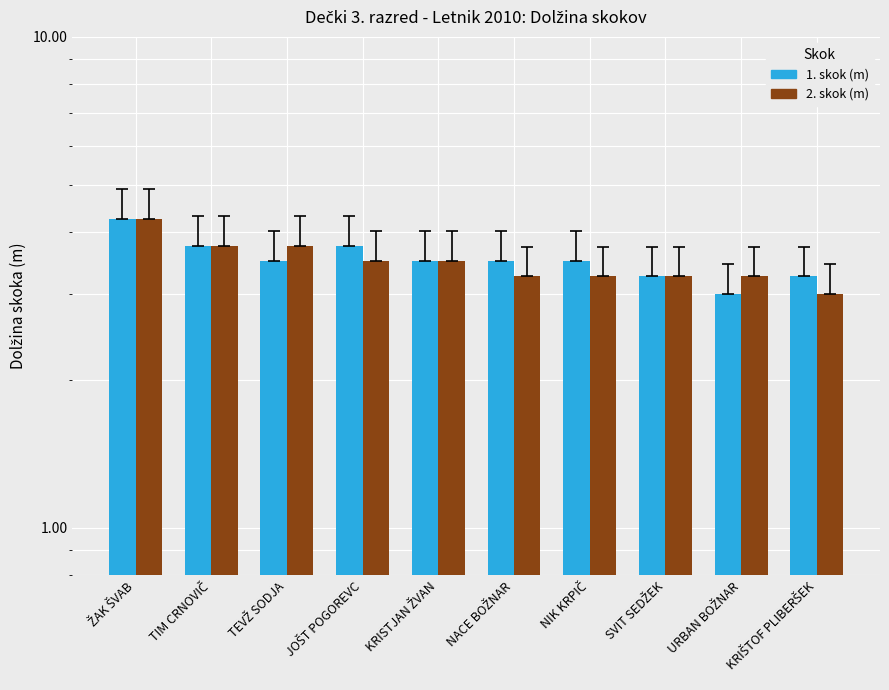

Reading left to right, extract all data points from this chart.

1. skok (m): ŽAK ŠVAB=4.2	TIM CRNOVIČ=3.8	TEVŽ SODJA=3.5	JOŠT POGOREVC=3.8	KRISTJAN ŽVAN=3.5	NACE BOŽNAR=3.5	NIK KRPIČ=3.5	SVIT SEDŽEK=3.2	URBAN BOŽNAR=3.0	KRIŠTOF PLIBERŠEK=3.2
2. skok (m): ŽAK ŠVAB=4.2	TIM CRNOVIČ=3.8	TEVŽ SODJA=3.8	JOŠT POGOREVC=3.5	KRISTJAN ŽVAN=3.5	NACE BOŽNAR=3.2	NIK KRPIČ=3.2	SVIT SEDŽEK=3.2	URBAN BOŽNAR=3.2	KRIŠTOF PLIBERŠEK=3.0